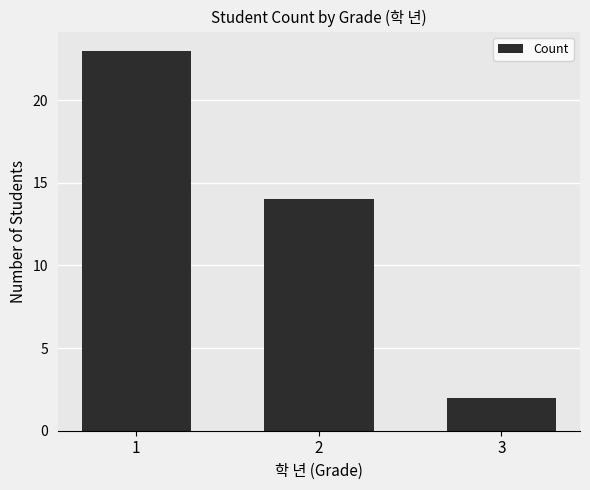

Reading left to right, extract all data points from this chart.

23	14	2